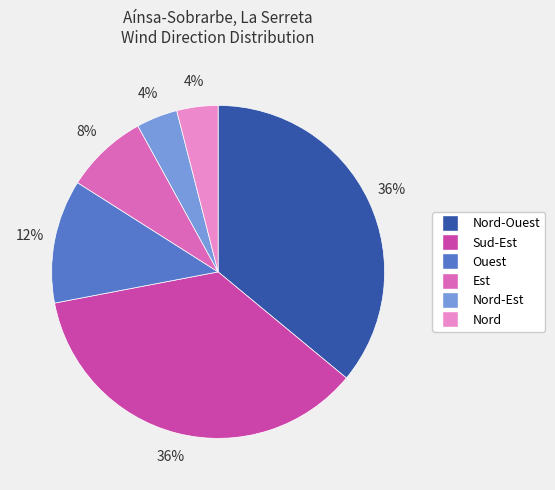

How many slices are in this pie chart?

6